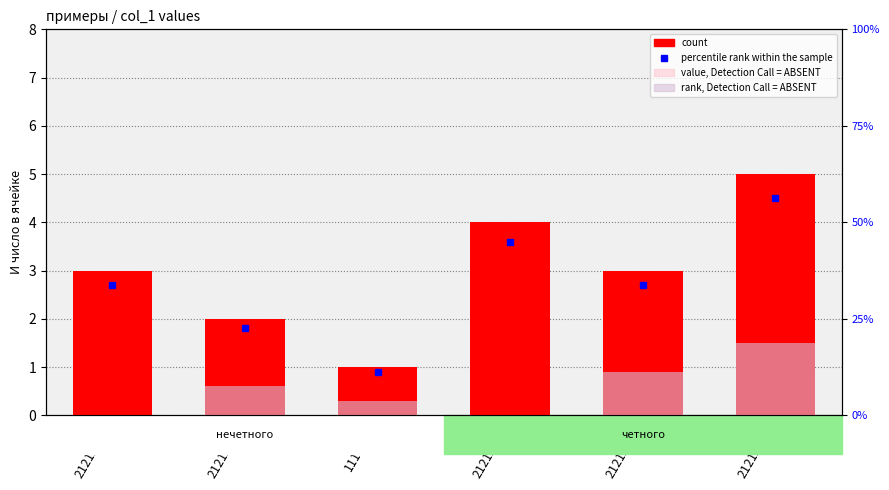

What is the label of the 2nd bar from the left?

21212111